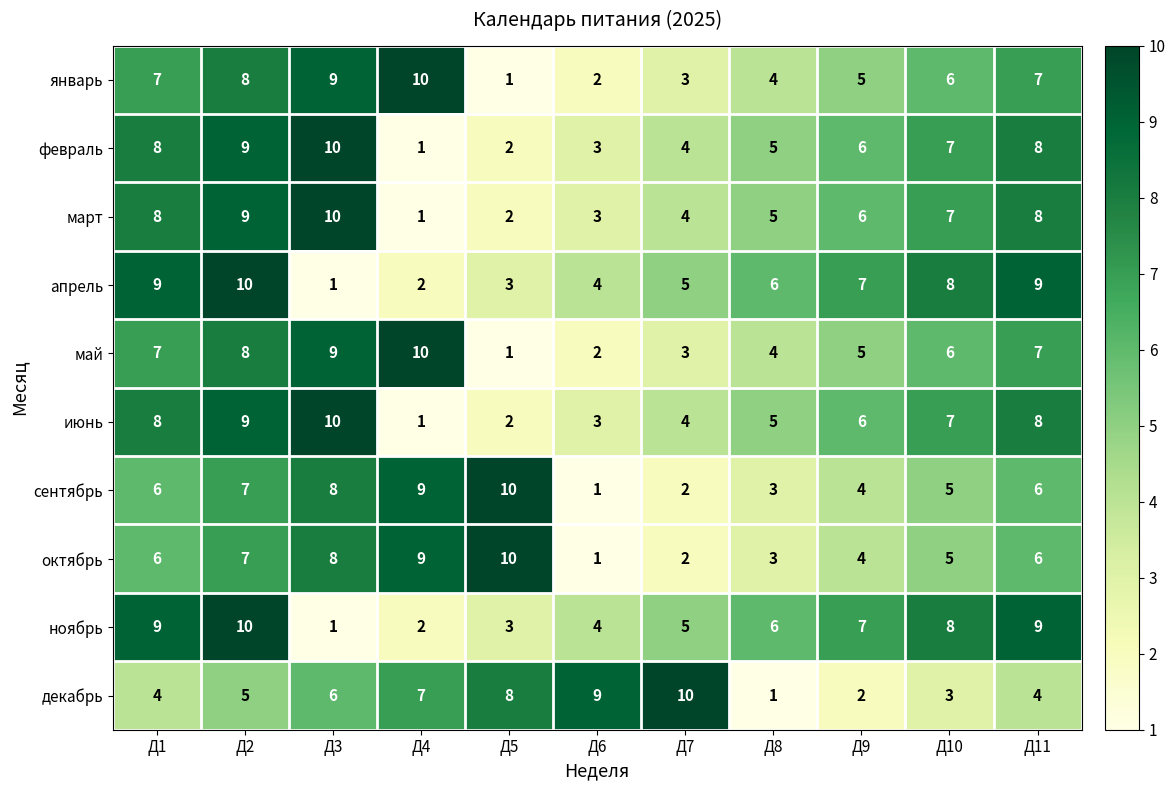

What is the total value across all series at Д11?

72